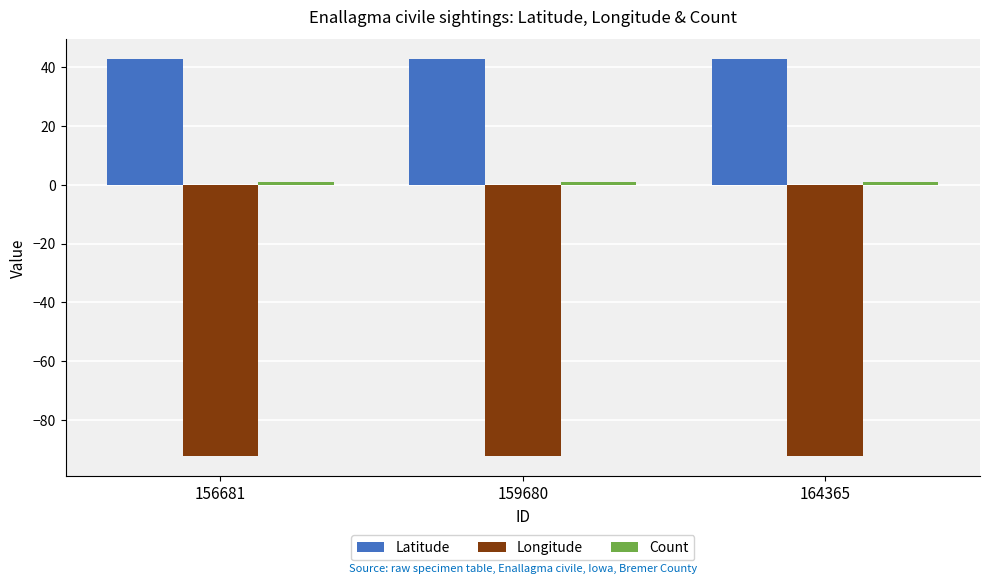

What is the total value across all series at 159680?

-48.6